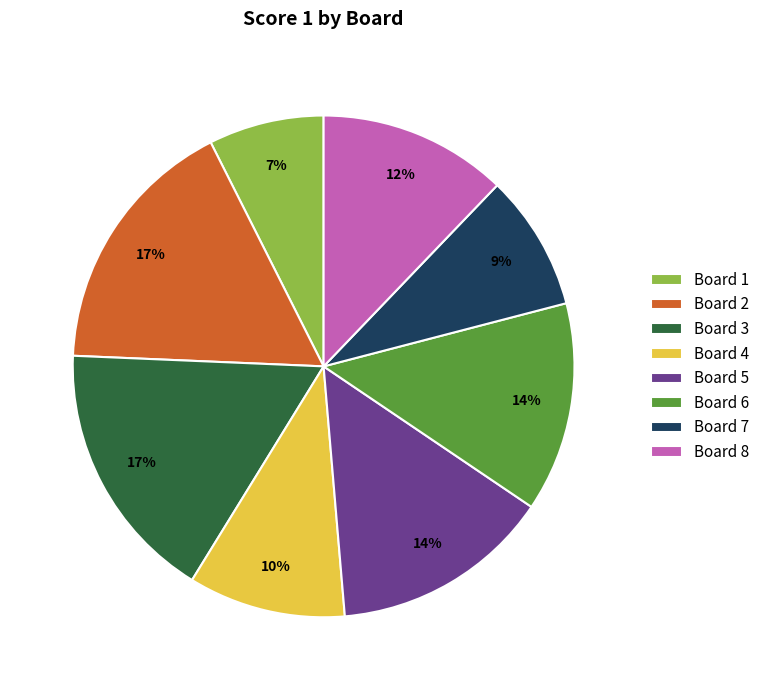

The Board 6 slice represents 14% of the pie. True or false?

True